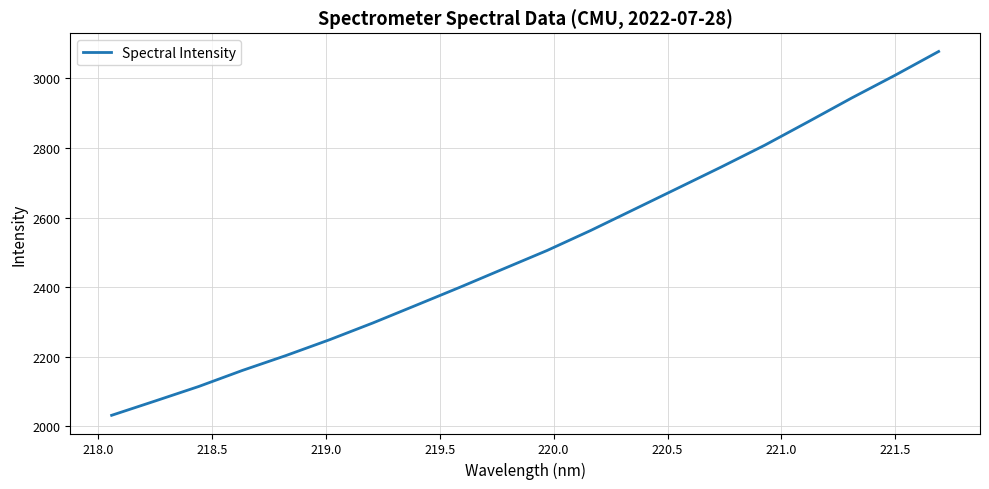

What is the greatest value displayed?

3076.9